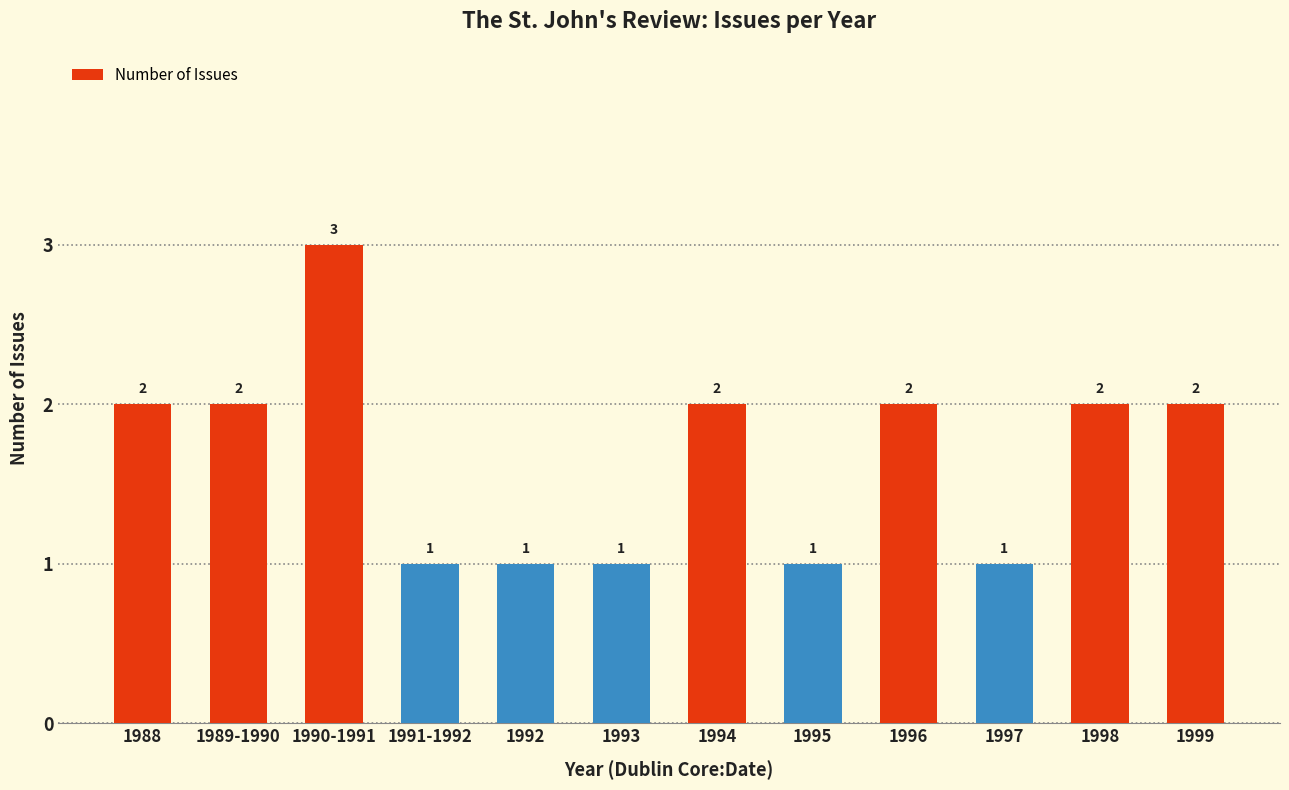

How many bars are there in total?

12